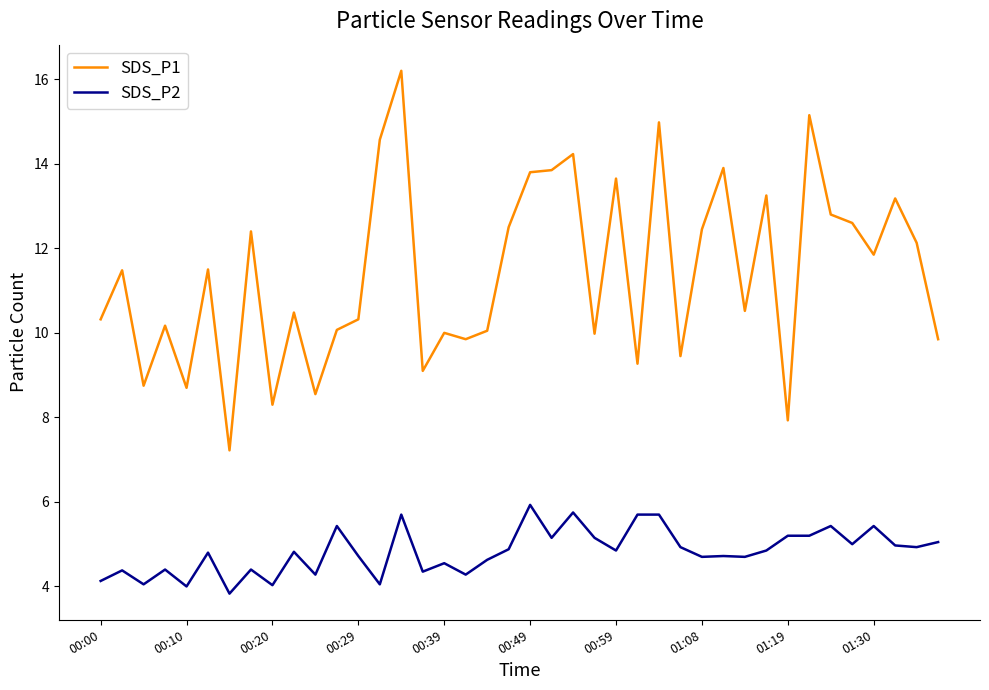

Which series has the largest total across all categories?

SDS_P1